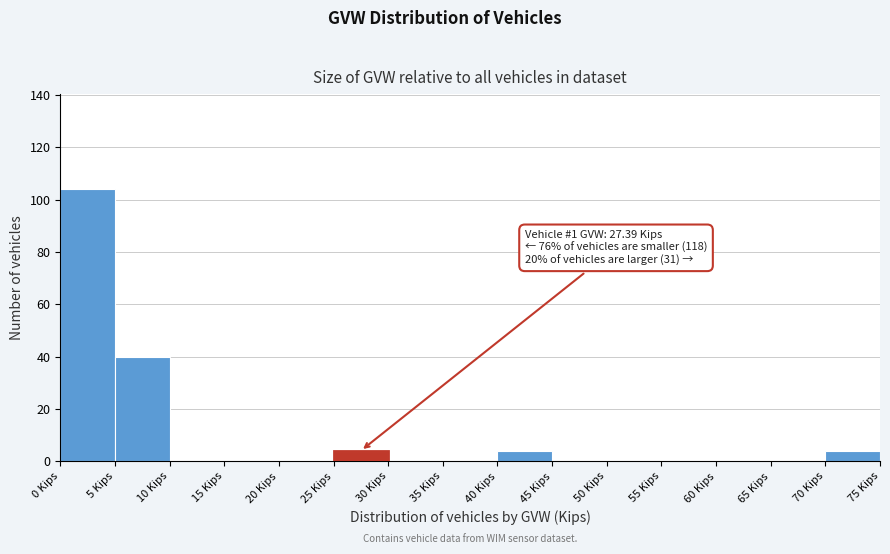

Over which range of the x-axis is the bar tallest?

0 to 5